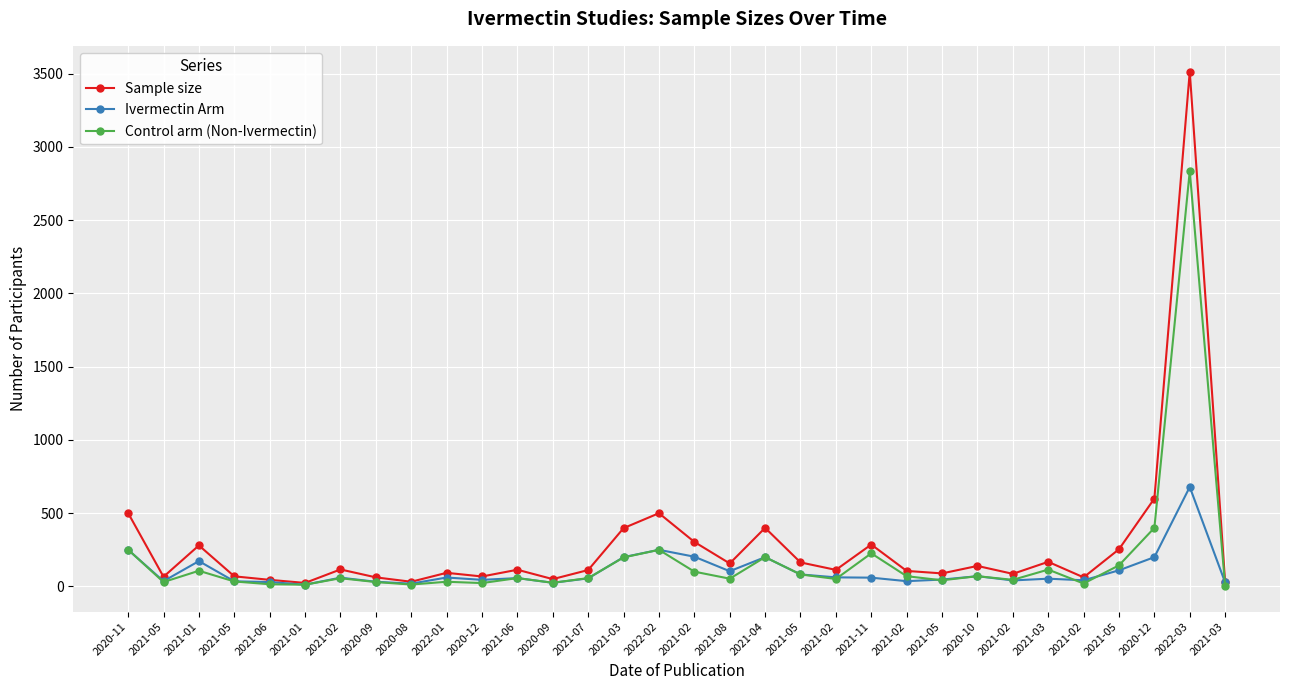

How many series are shown in this chart?

3